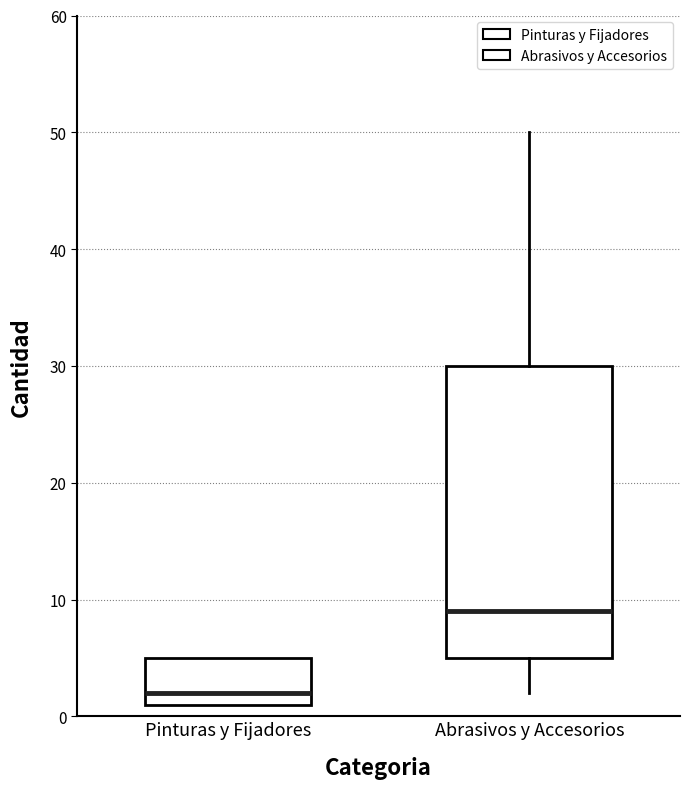

Reading left to right, transcribe this box plot: for each box, give where its median line is, the range the box spans, and where its two whiskers end, as read against the y-axis. The values are not printed on the chart, so give them approximately, as read against the axis.

Pinturas y Fijadores: median 2, box 1 to 5, whiskers 1 to 5
Abrasivos y Accesorios: median 9, box 5 to 30, whiskers 2 to 50